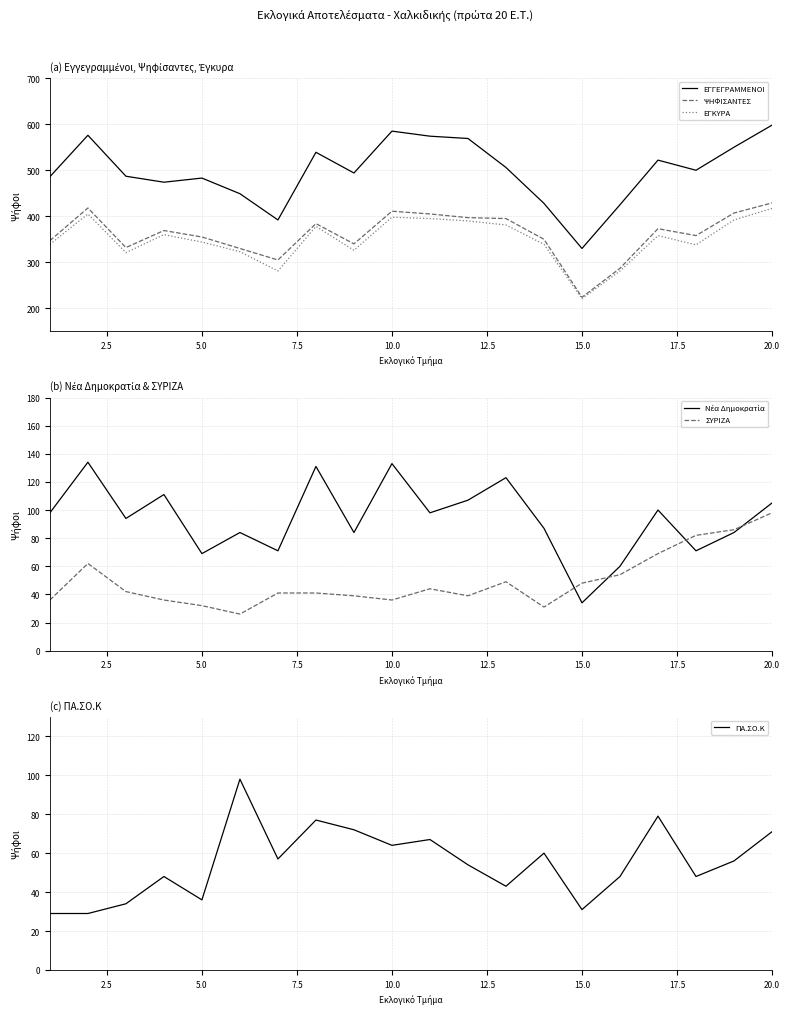

What is the lowest value of the ΣΥΡΙΖΑ series?

26